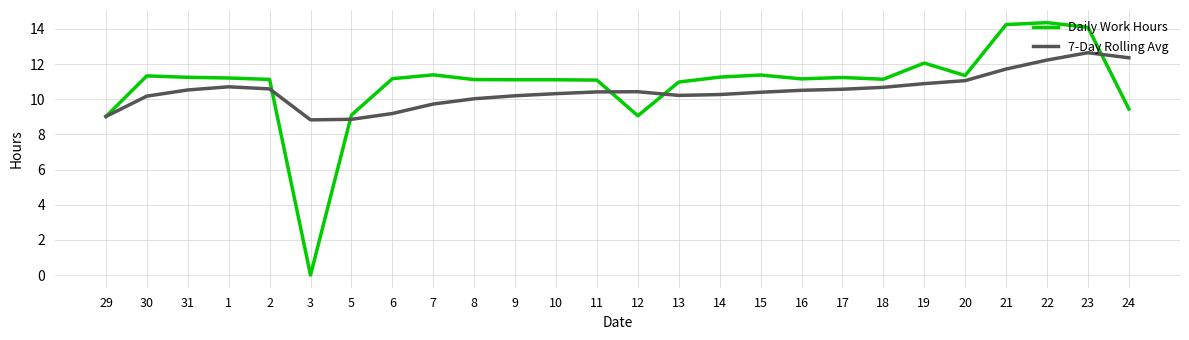

Where does the 7-Day Rolling Avg series first go above 10?

30